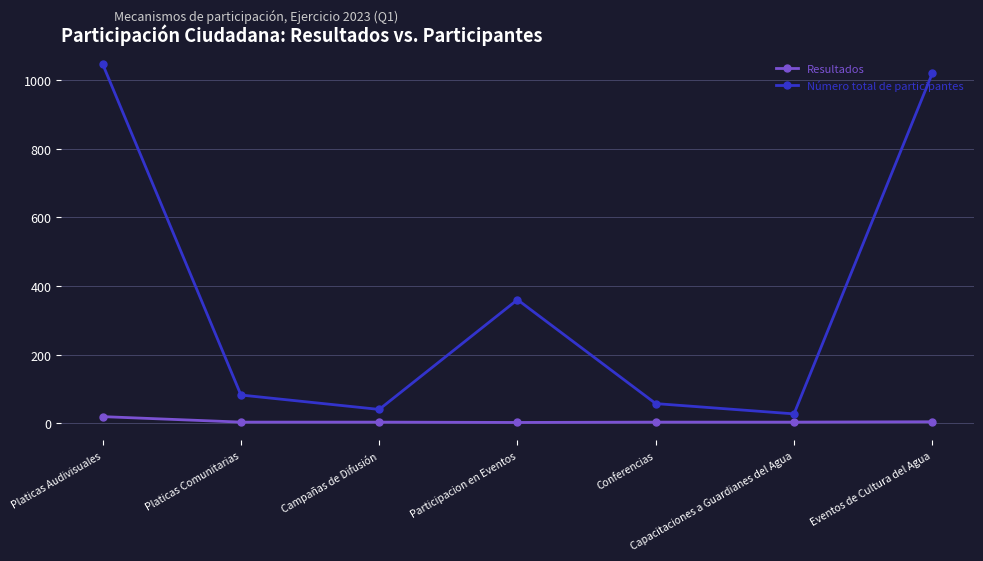

What is the difference between the Número total de participantes values at Campañas de Difusión and Platicas Comunitarias?

42